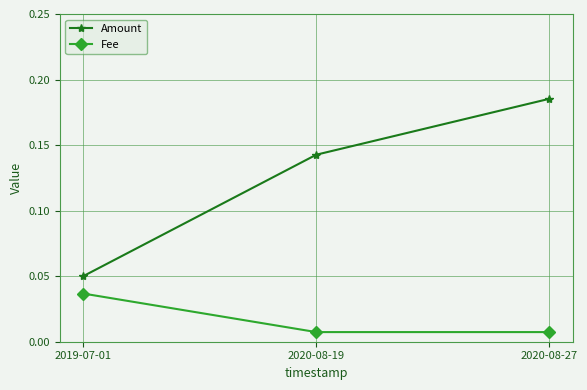

The Fee series shows 0.1 at 2019-07-01. True or false?

False